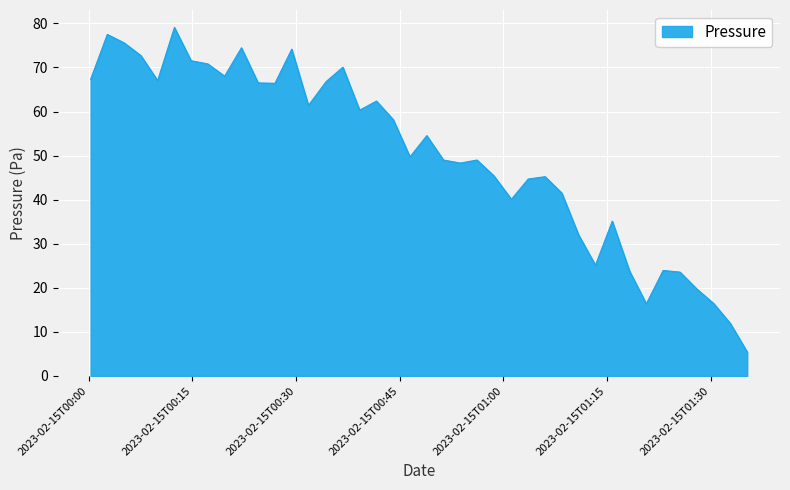

How many lines are shown in the chart?

1